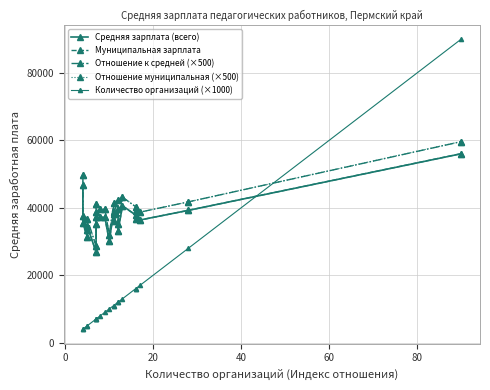

Is the value of Средняя зарплата (всего) at 60 greater than the value of Отношение к средней (×500) at 17?

No